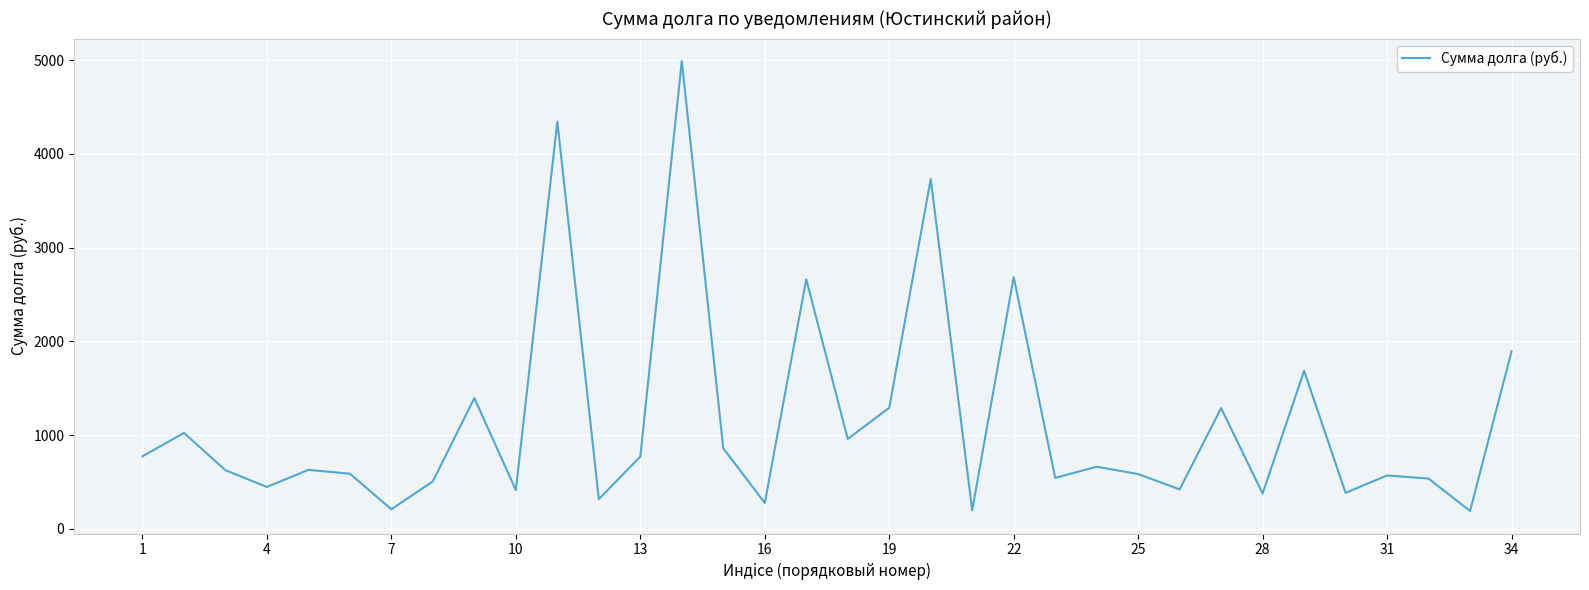

Count the number of categories in the chart.

34